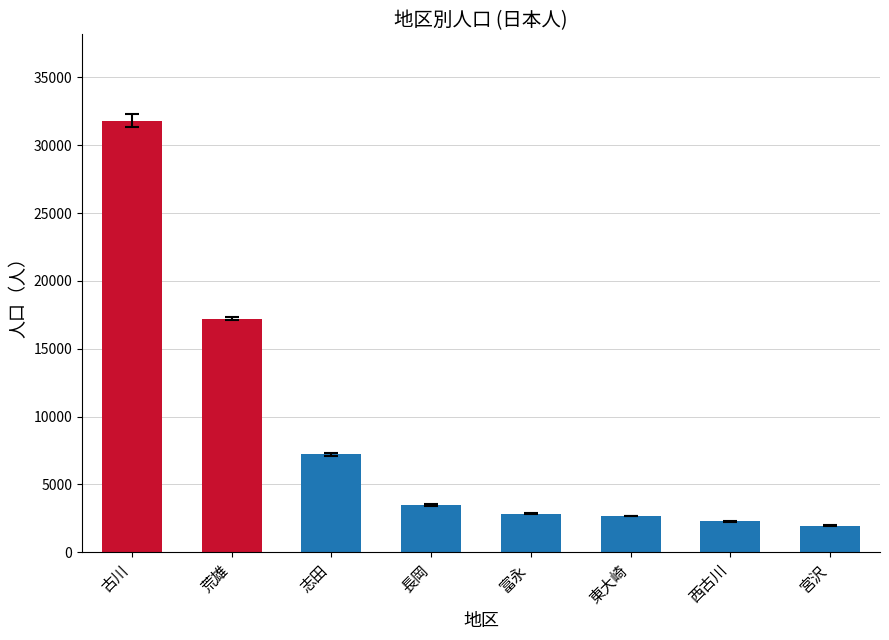

Where does the data first go above 3461?

古川